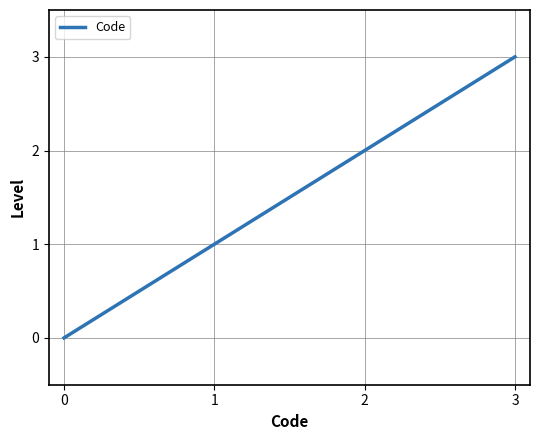

Rank the categories by value from highest to lowest.

3, 2, 1, 0